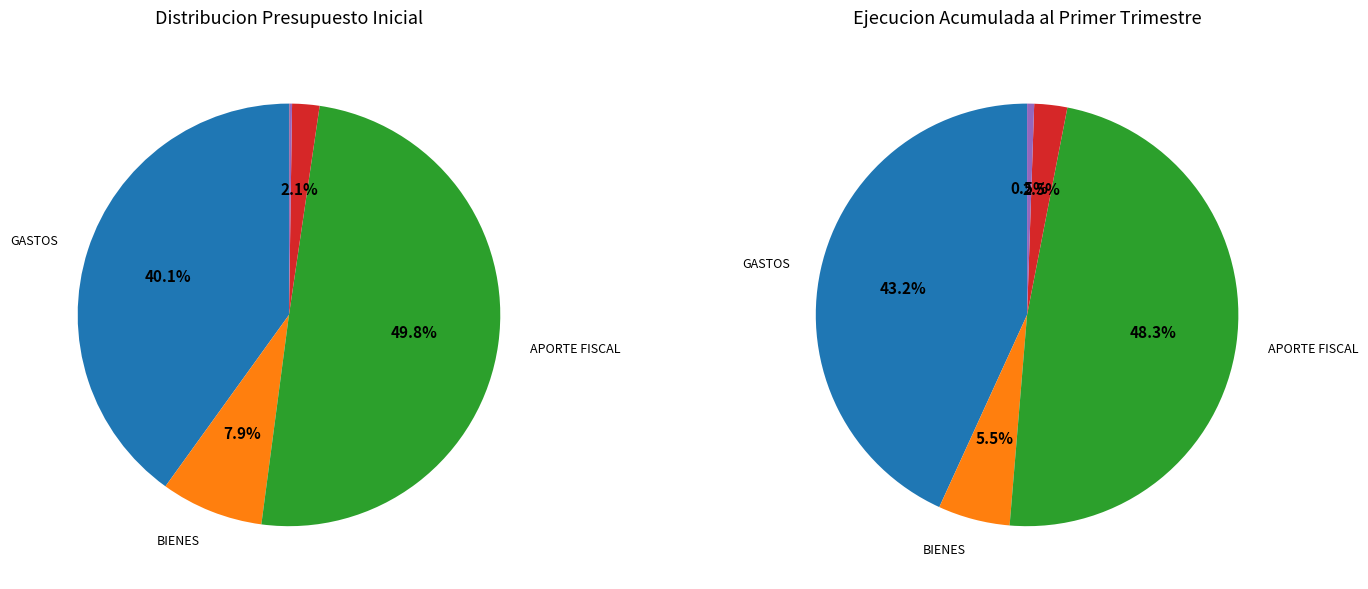

True or false: APORTE FISCAL accounts for 38% of the total.

False